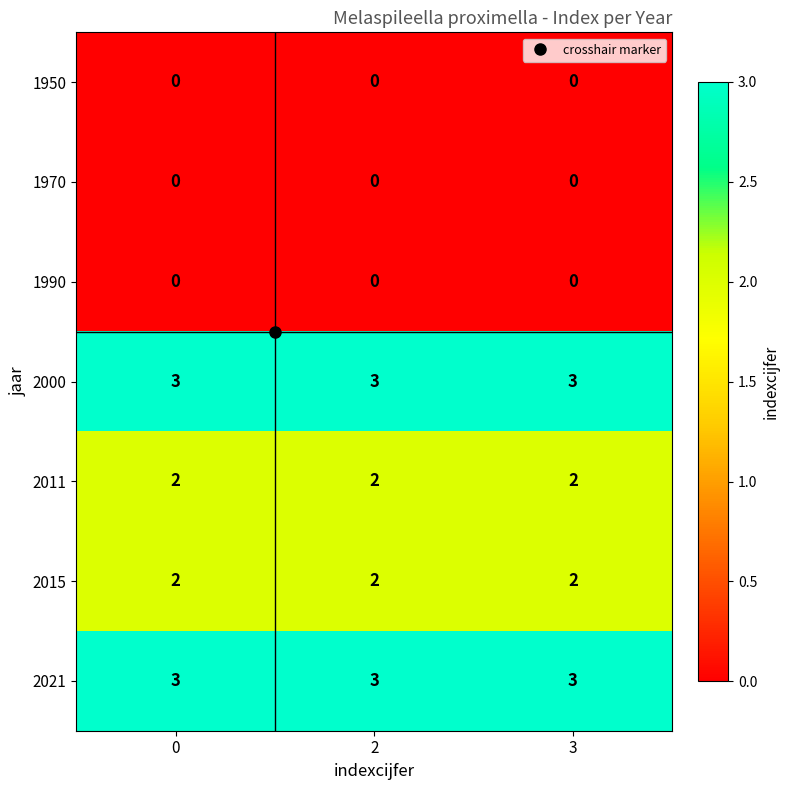

What is the highest value of the 2021 series?

3